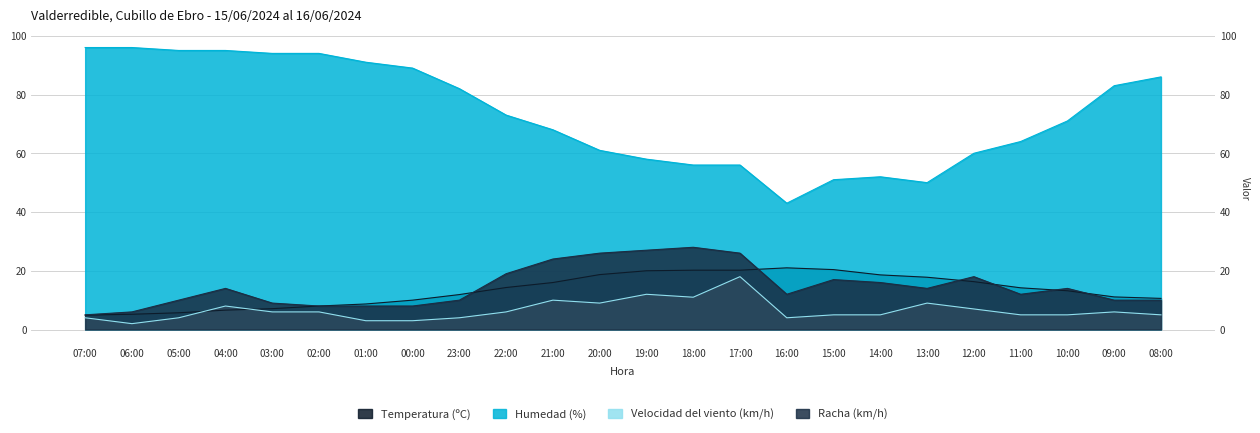

Which label corresponds to the largest value in the chart?

07:00